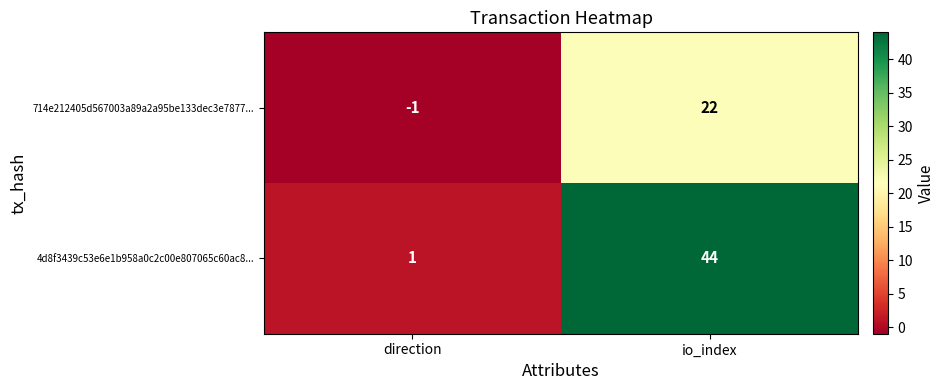

Which category has the lowest value across all series?

direction